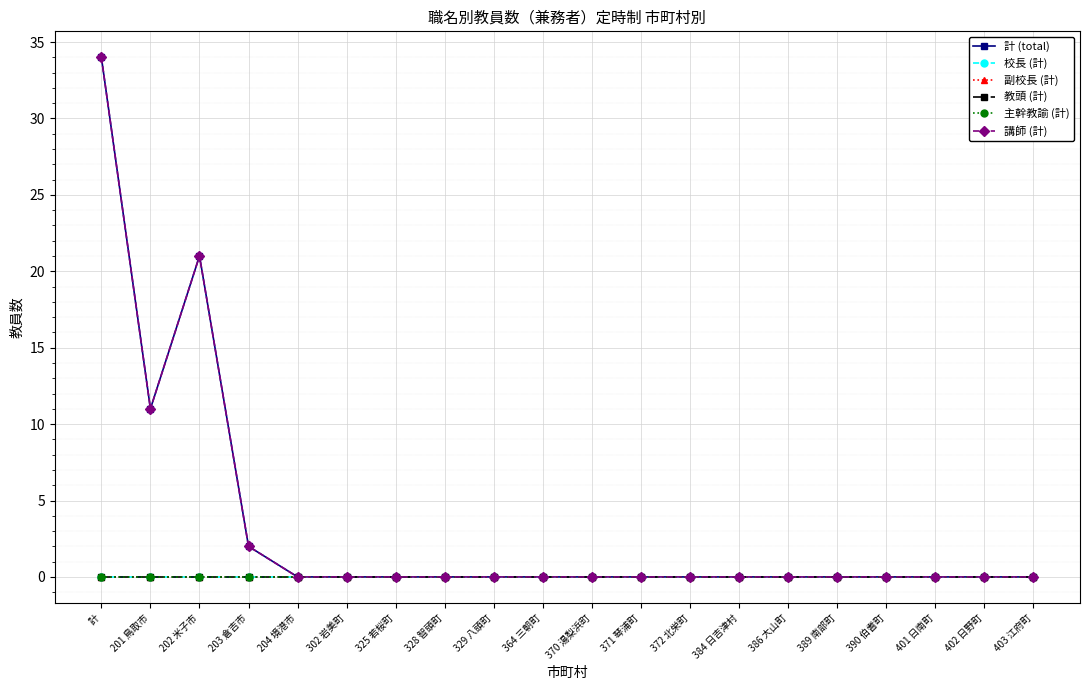

True or false: 主幹教諭 (計) and 校長 (計) cross at least once.

False